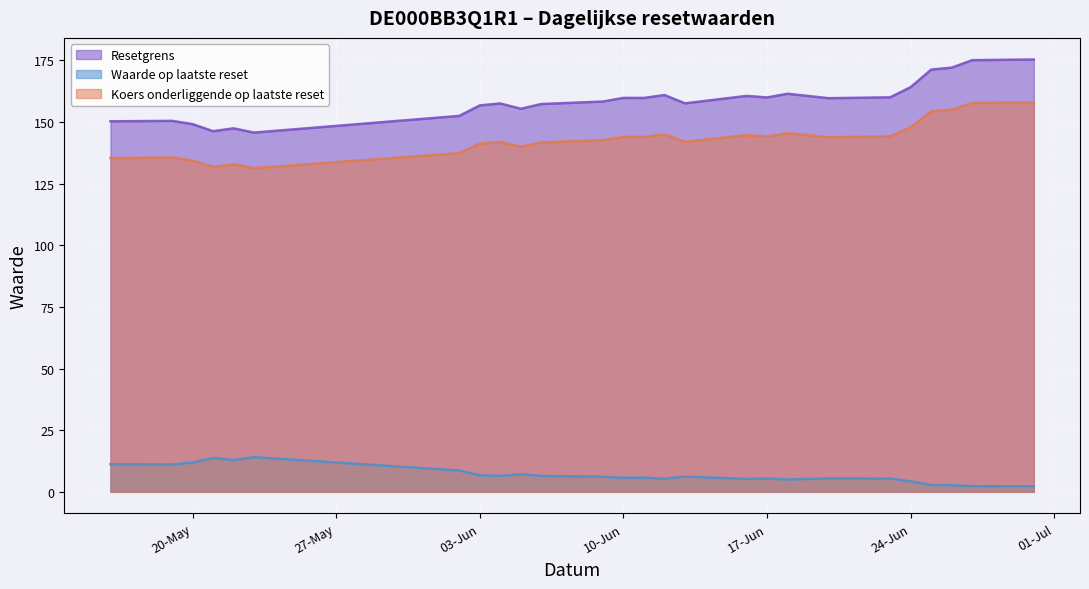

What is the minimum value for Waarde op laatste reset?

2.3